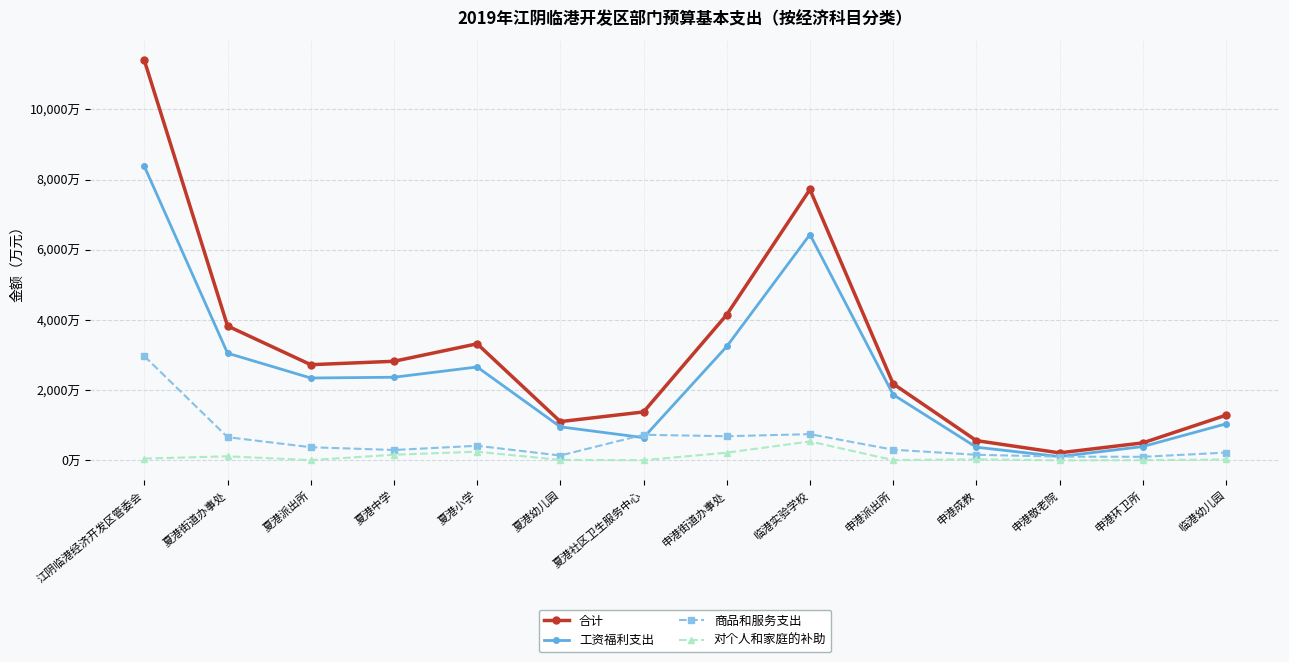

What is the minimum value for 商品和服务支出?

100.3